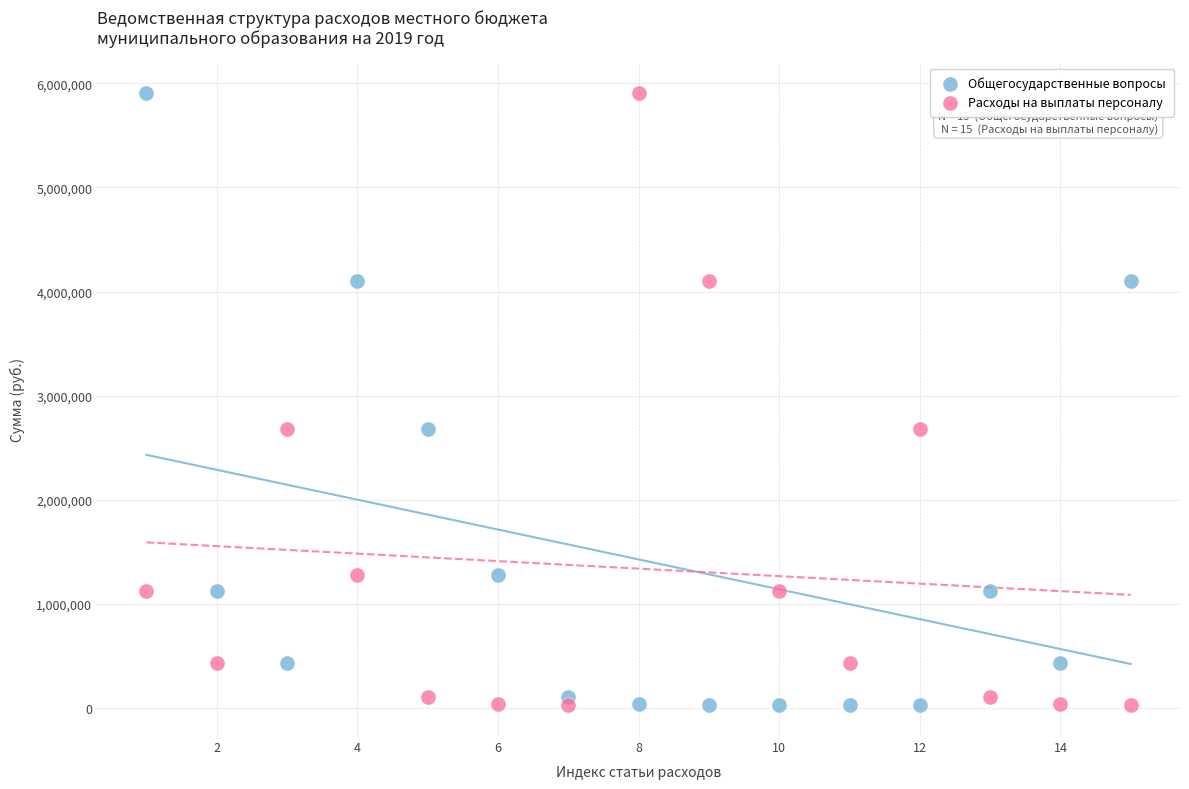

Across all data points, what is the range of X values (max minus min)?

14